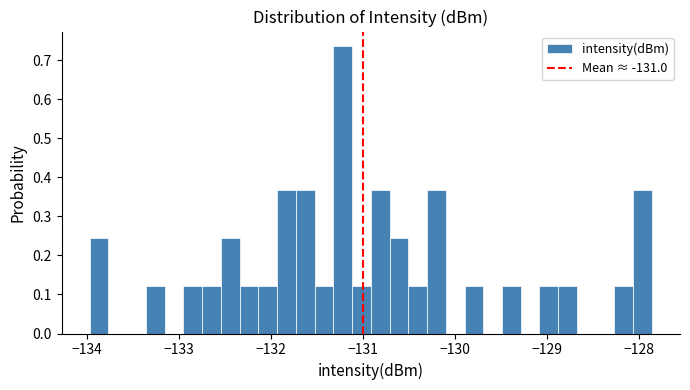

Around what value on the x-axis is the tallest bar? Give the approximate position of its centre, as read against the axis.

-131.2